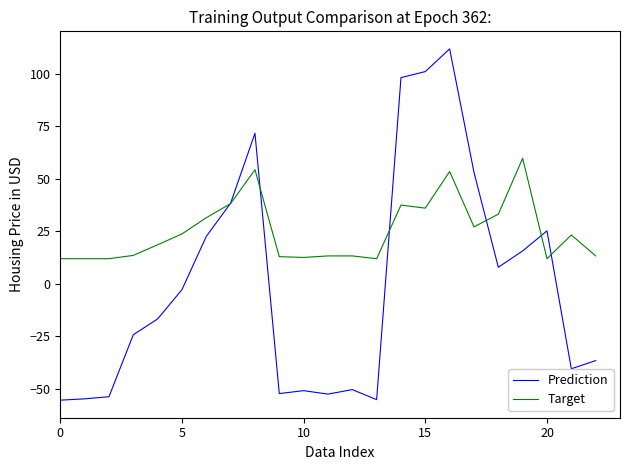

List the series in order of their peak value, highest first.

Prediction, Target